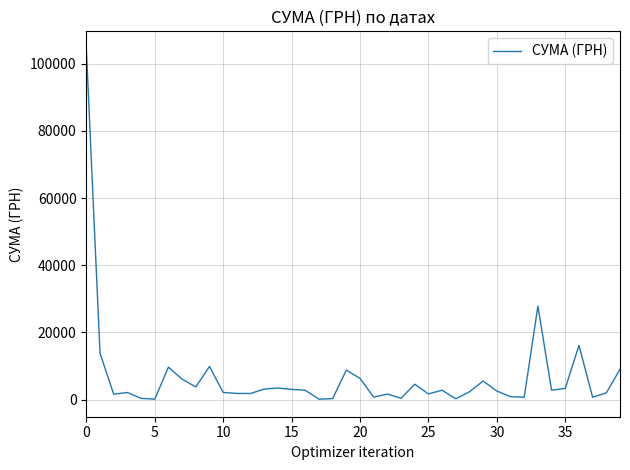

What is the difference between the maximum and minimum values?

104280.3